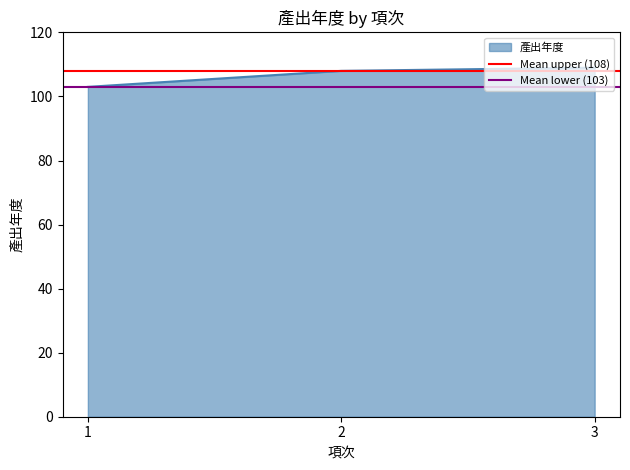

Which series has the largest total across all categories?

Mean upper (108)